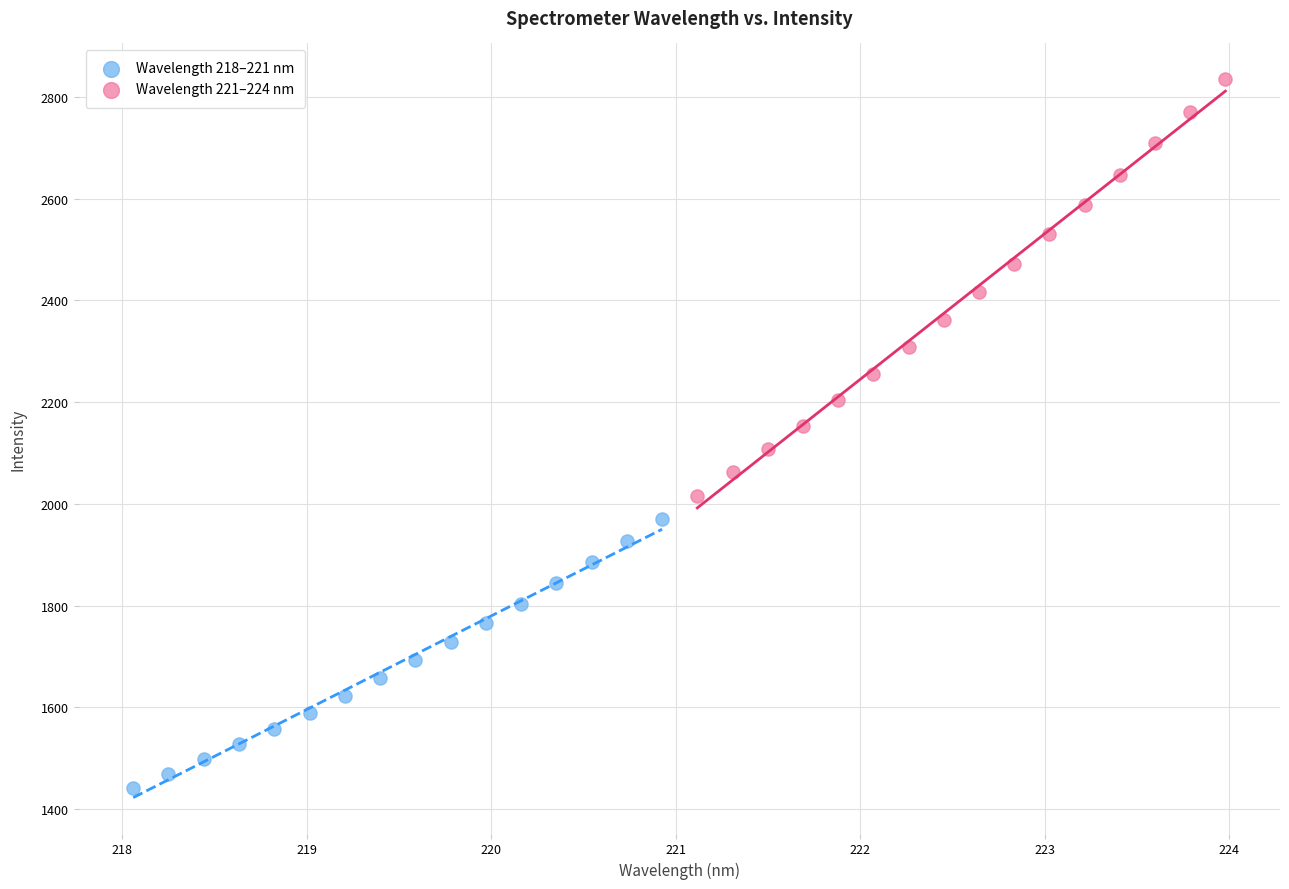

Which series contains the lowest Y value?

Wavelength 218–221 nm